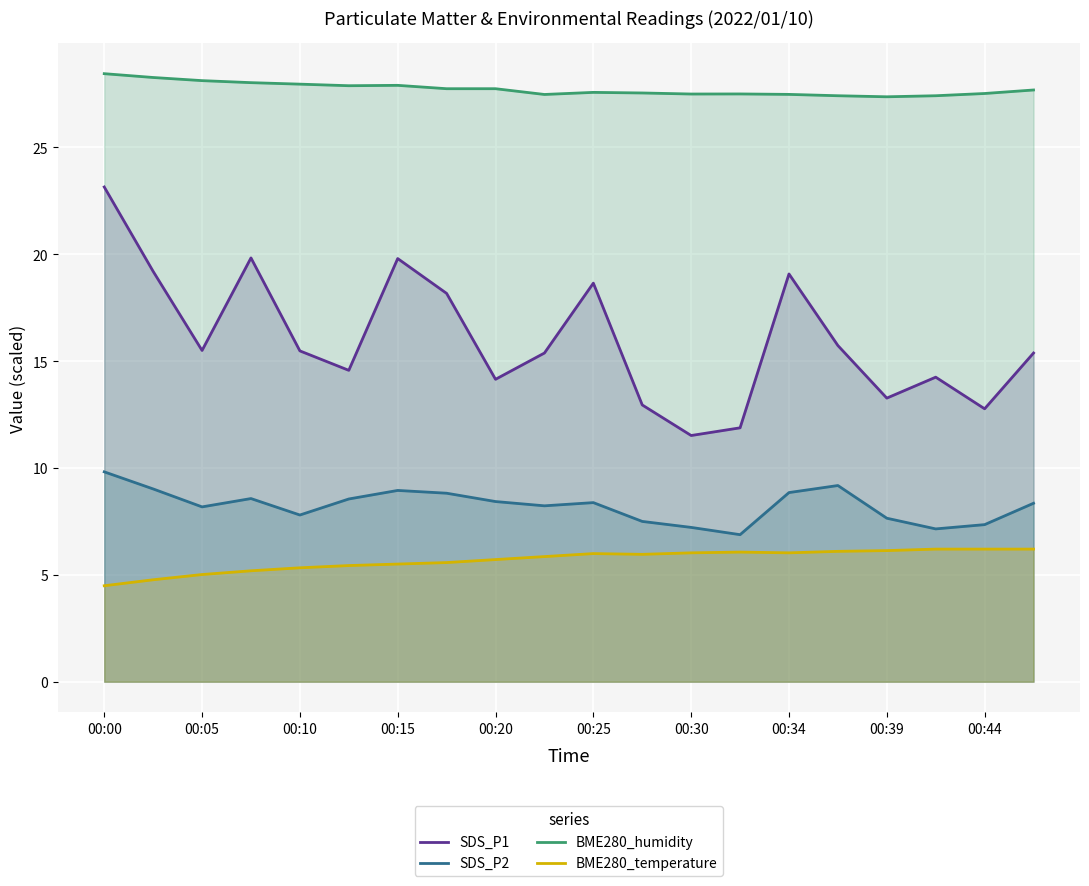

What is the spread (max minus min) of values at 00:25?

21.6